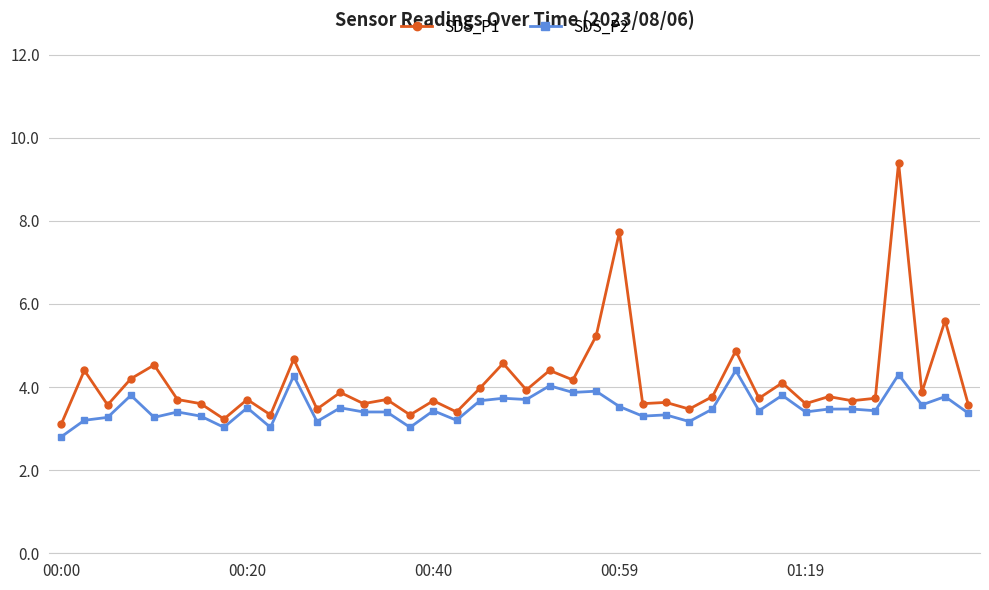

What is the average value of the SDS_P1 series?

4.1